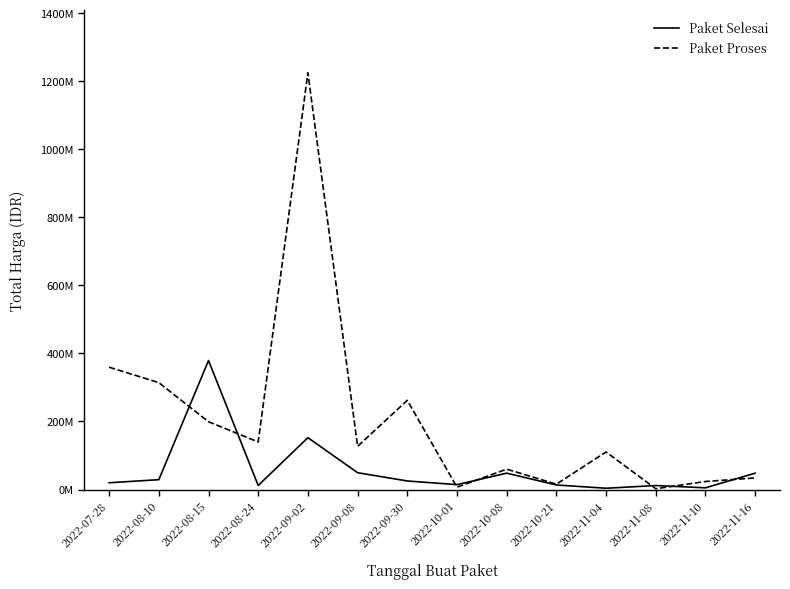

Count the number of data series in this chart.

2